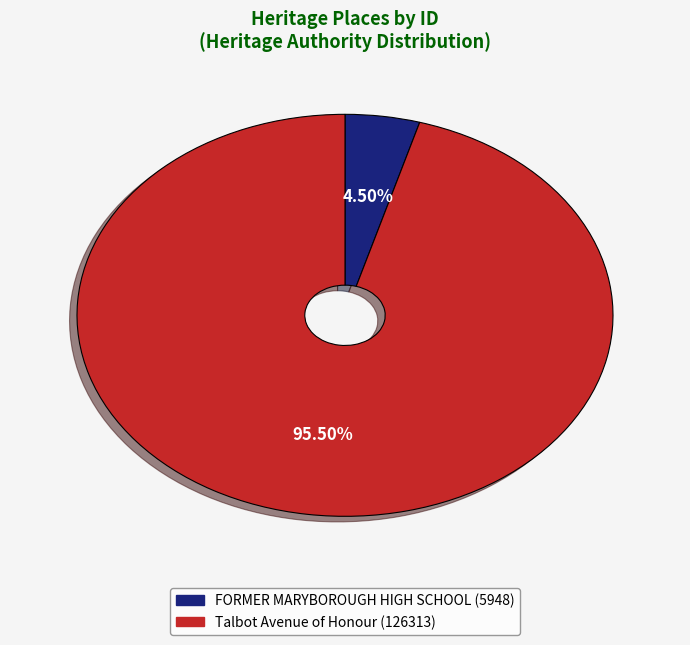

Do Talbot Avenue of Honour and FORMER MARYBOROUGH HIGH SCHOOL together represent more than half of the pie?

Yes